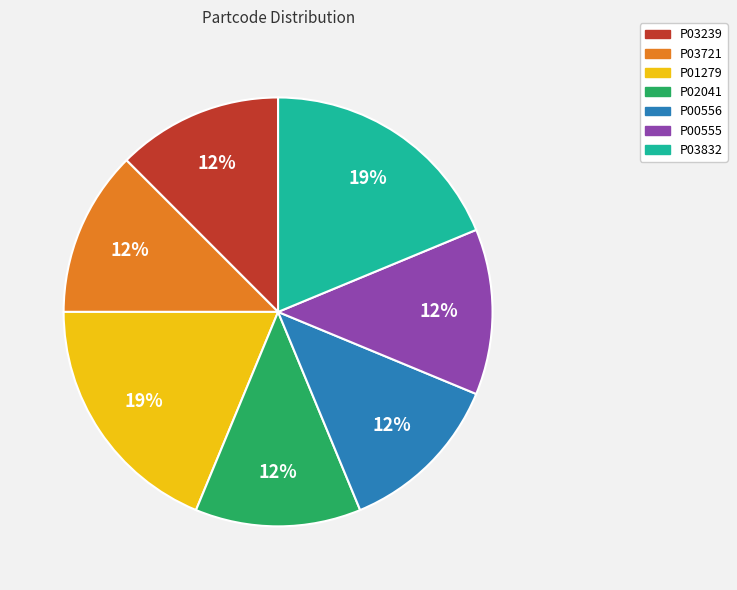

Does P01279 represent more than half of the total?

No